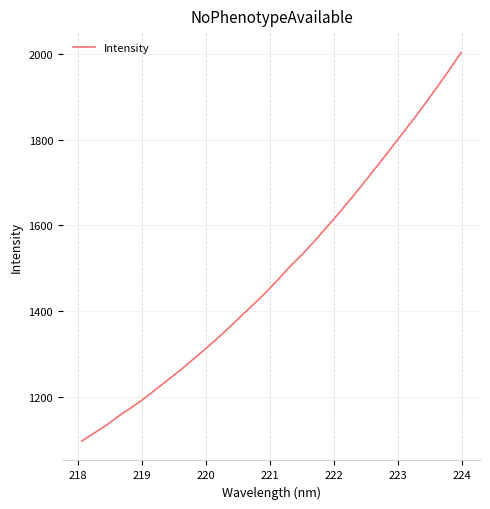

What is the difference between the maximum and minimum values?

905.1